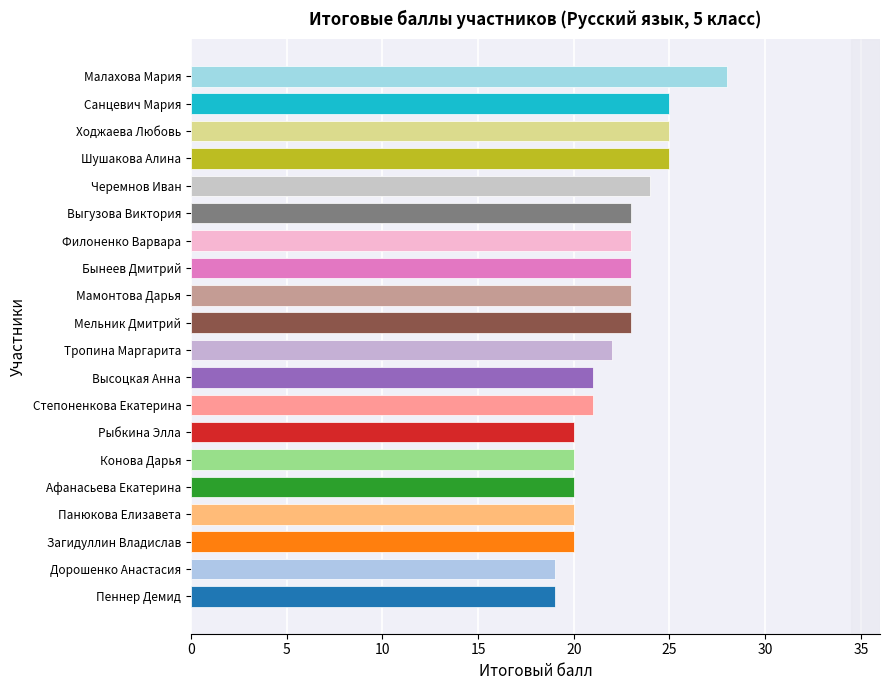

What is the greatest value displayed?

28